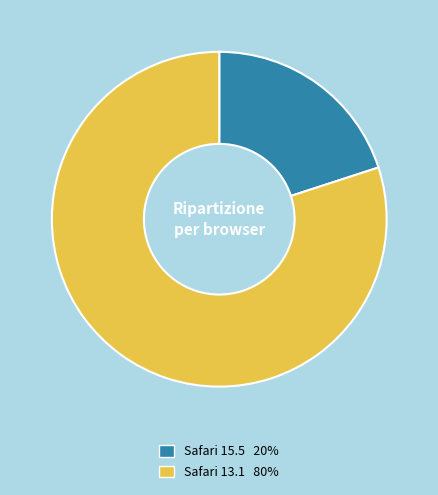

What is the smallest slice in the pie chart?

Safari 15.5